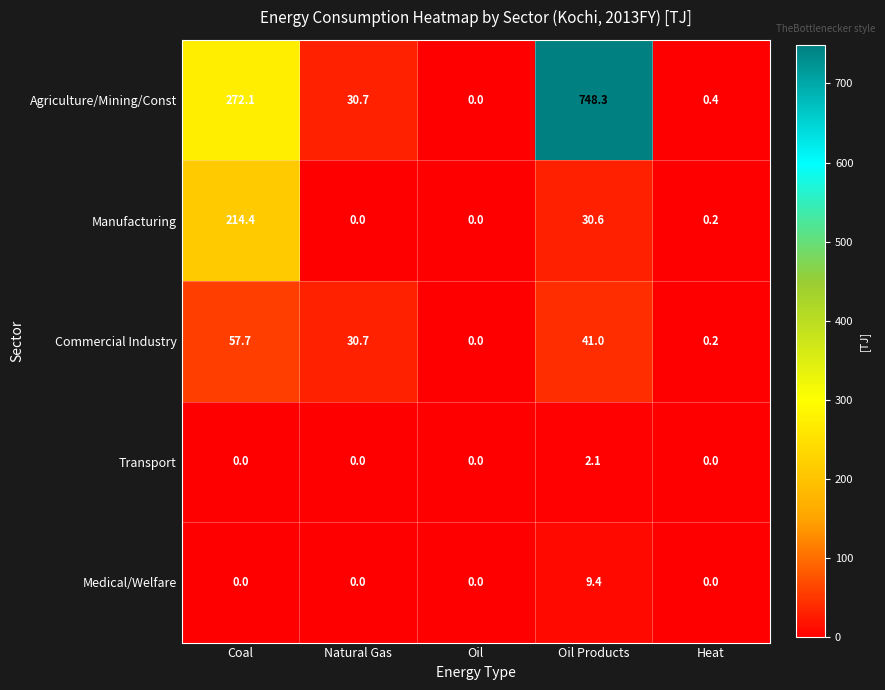

How many data points does each series have?

5